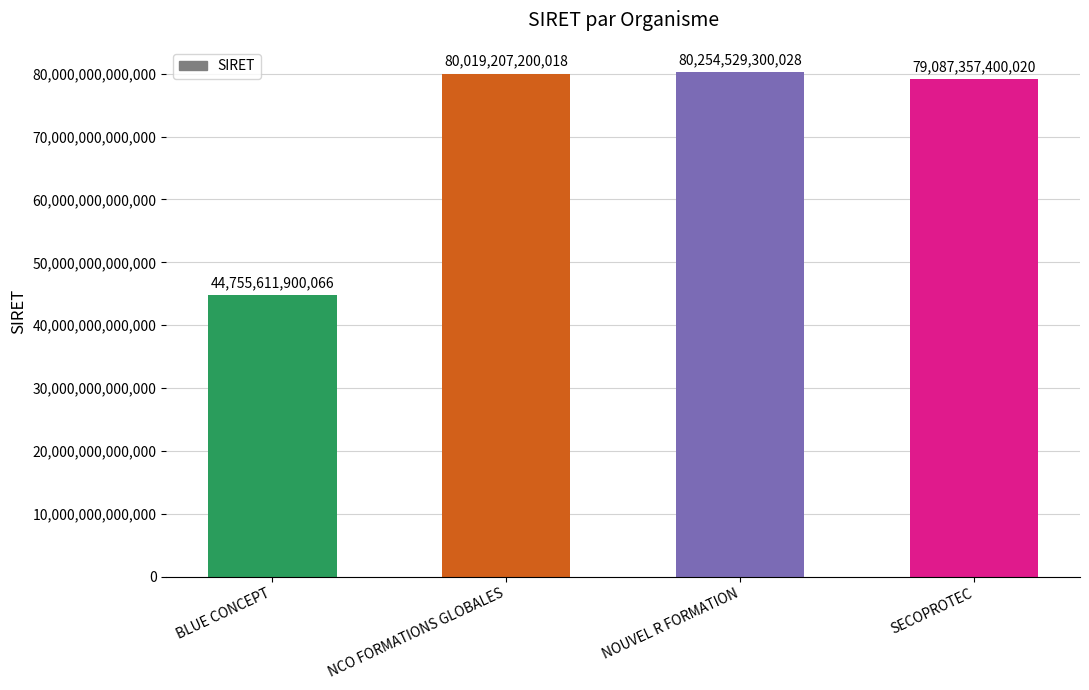

Between SECOPROTEC and BLUE CONCEPT, which is larger?

SECOPROTEC